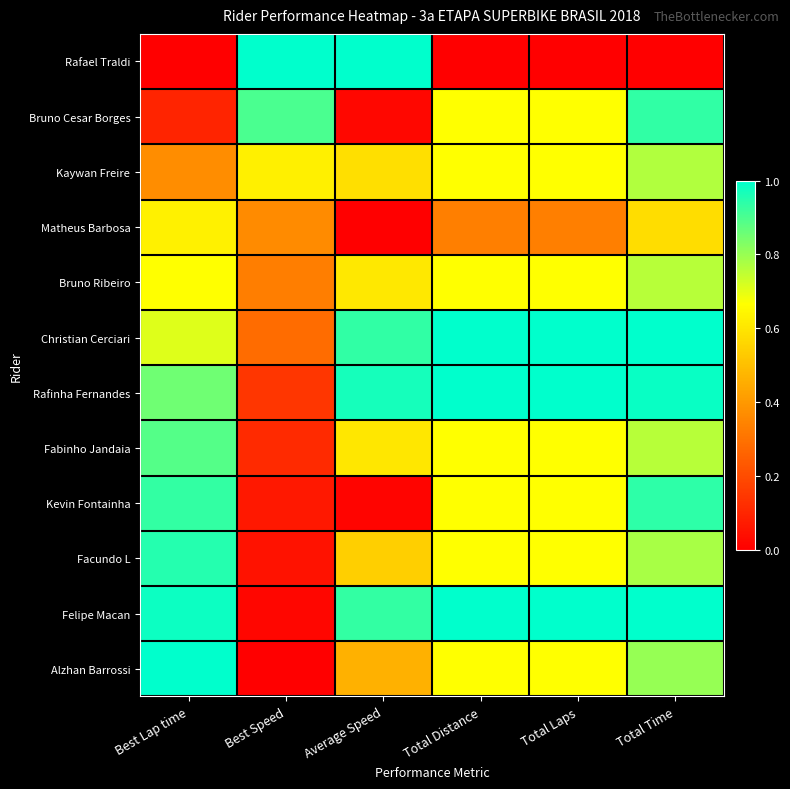

Between Best Speed and Total Laps, which series saw the biggest shift?

Rafael Traldi